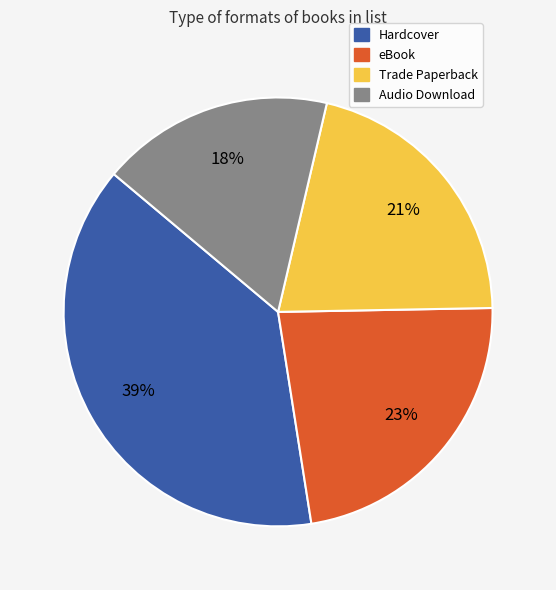

Between eBook and Hardcover, which is larger?

Hardcover